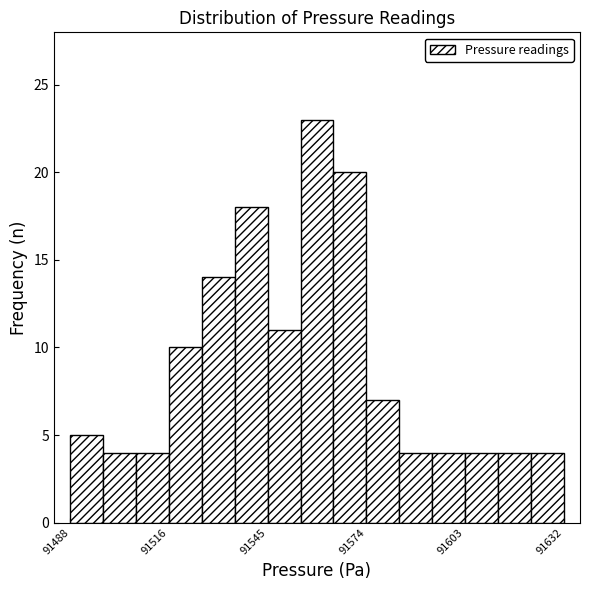

Around what value on the x-axis is the tallest bar? Give the approximate position of its centre, as read against the axis.

91560